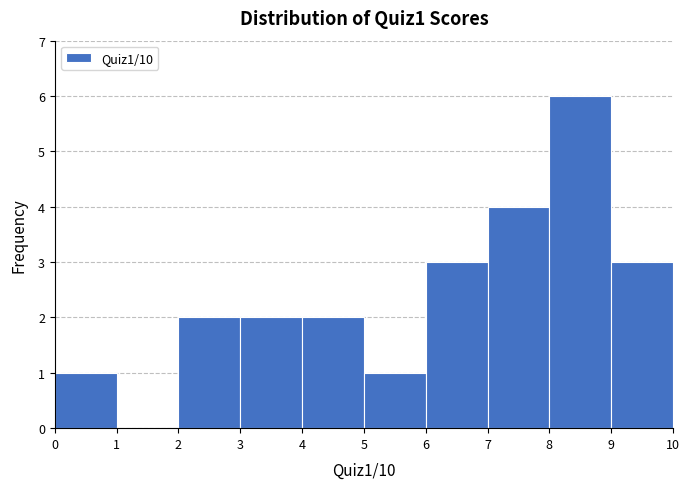

Reading left to right, transcribe this chart: for each bar, give the range it covers on the x-axis and its height. The values are not printed on the chart, so give them approximately, as read against the axis.

0 to 1: 1
1 to 2: 0
2 to 3: 2
3 to 4: 2
4 to 5: 2
5 to 6: 1
6 to 7: 3
7 to 8: 4
8 to 9: 6
9 to 10: 3